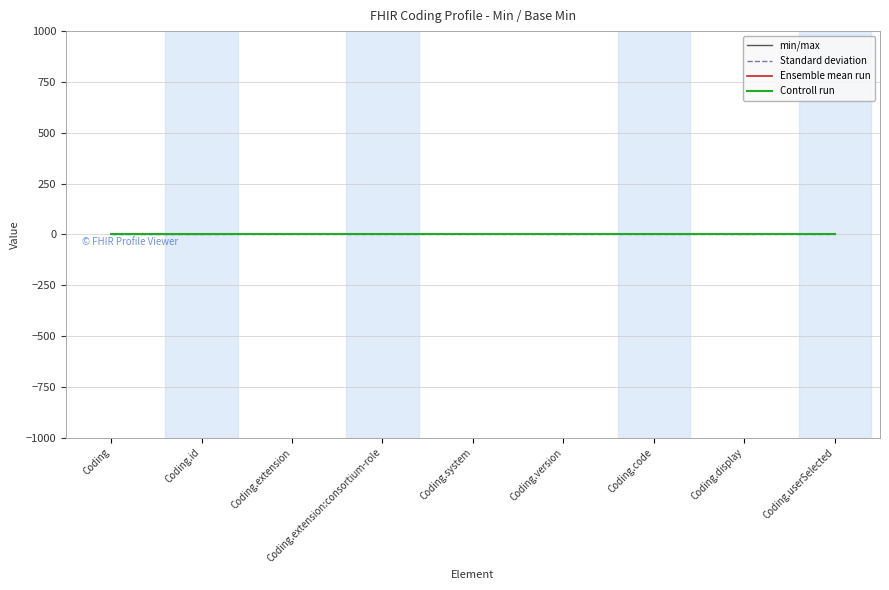

How many lines are shown in the chart?

4